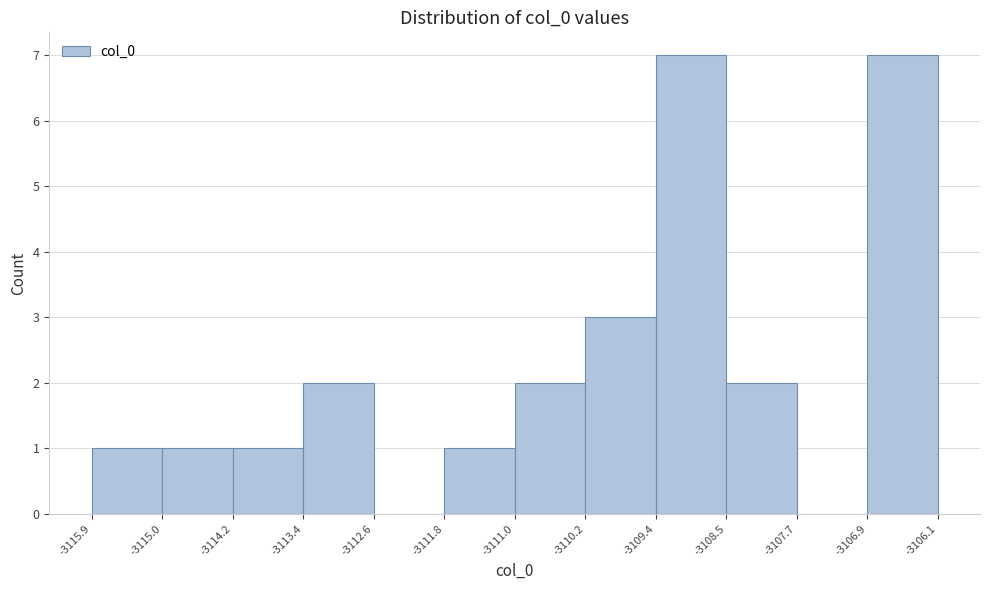

How tall is the bar that spans -3109.4 to -3108.5 on the x-axis? The values are not printed on the chart, so give them approximately, as read against the axis.

7